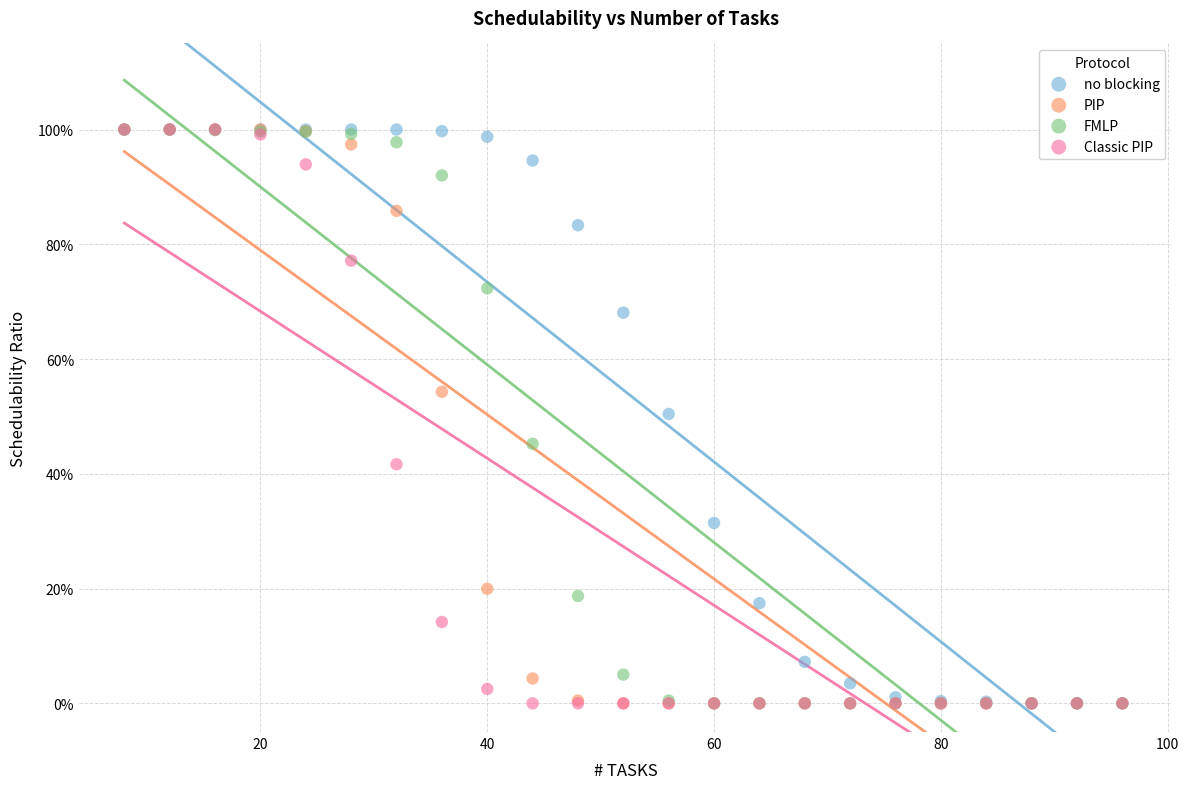

What are all the series names shown in the legend?

no blocking, PIP, FMLP, Classic PIP